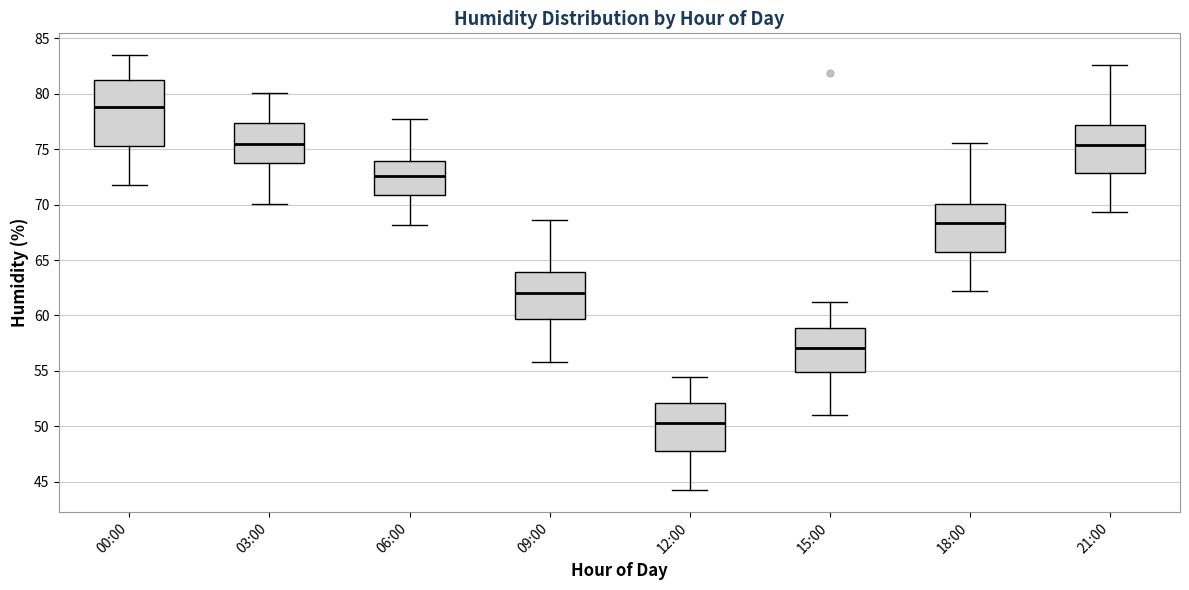

Reading left to right, read every box against the y-axis: the position of its median line, the range the box covers, and the ends of its whiskers. The values are not printed on the chart, so give them approximately, as read against the axis.

00:00: median 79.0, box 75.5 to 81.5, whiskers 72.0 to 83.5
03:00: median 75.5, box 73.5 to 77.5, whiskers 70.0 to 80.0
06:00: median 72.5, box 71.0 to 74.0, whiskers 68.0 to 77.5
09:00: median 62.0, box 59.5 to 64.0, whiskers 56.0 to 68.5
12:00: median 50.5, box 48.0 to 52.0, whiskers 44.0 to 54.5
15:00: median 57.0, box 55.0 to 59.0, whiskers 51.0 to 61.0
18:00: median 68.5, box 66.0 to 70.0, whiskers 62.0 to 75.5
21:00: median 75.5, box 73.0 to 77.0, whiskers 69.5 to 82.5